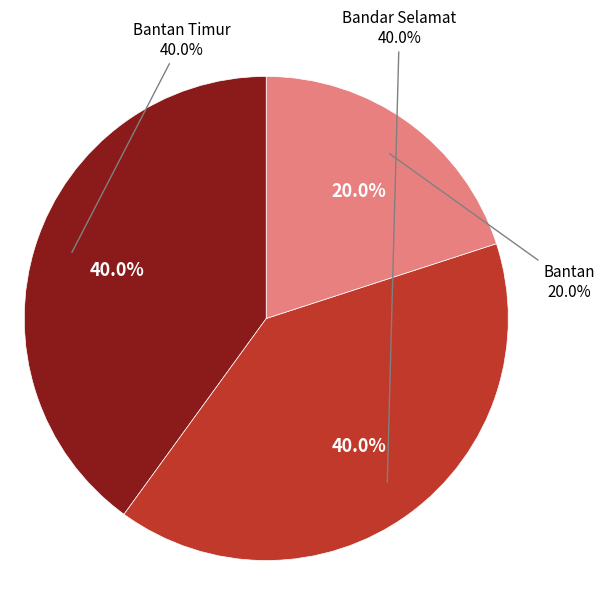

True or false: Bantan accounts for 6% of the total.

False